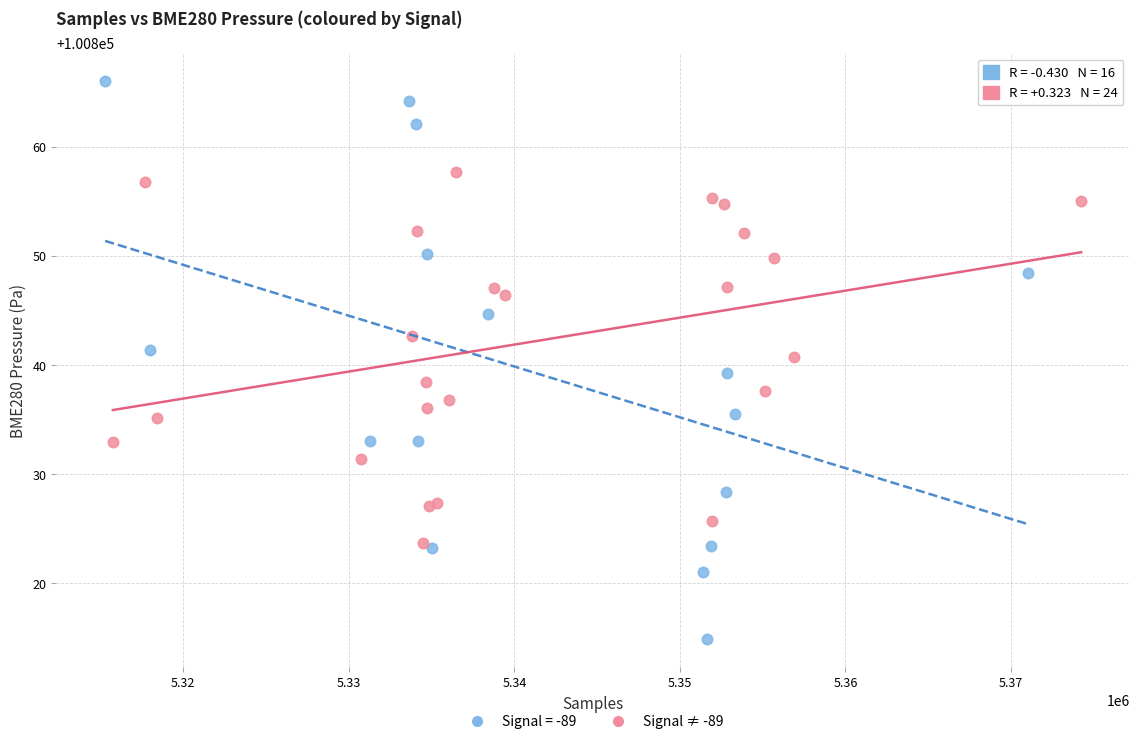

Which series contains the lowest Y value?

Signal = -89